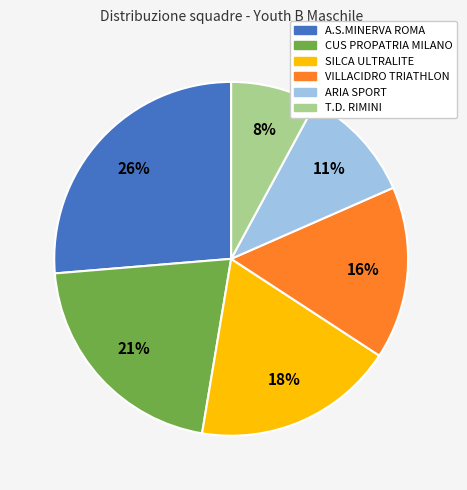

The SILCA ULTRALITE slice represents 28% of the pie. True or false?

False